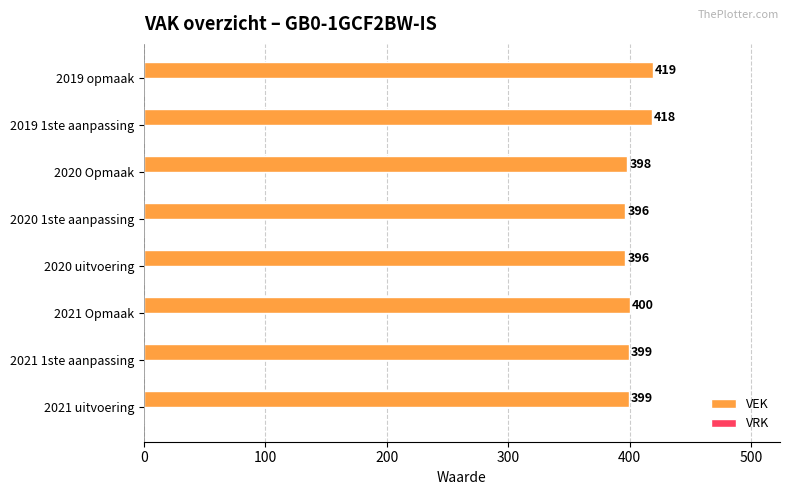

What is the difference between the values at 2019 1ste aanpassing and 2021 1ste aanpassing?

19